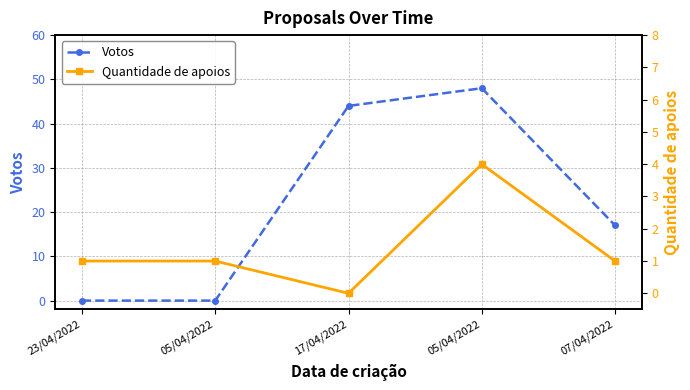

Which has a higher value, 07/04/2022 or 05/04/2022?

05/04/2022